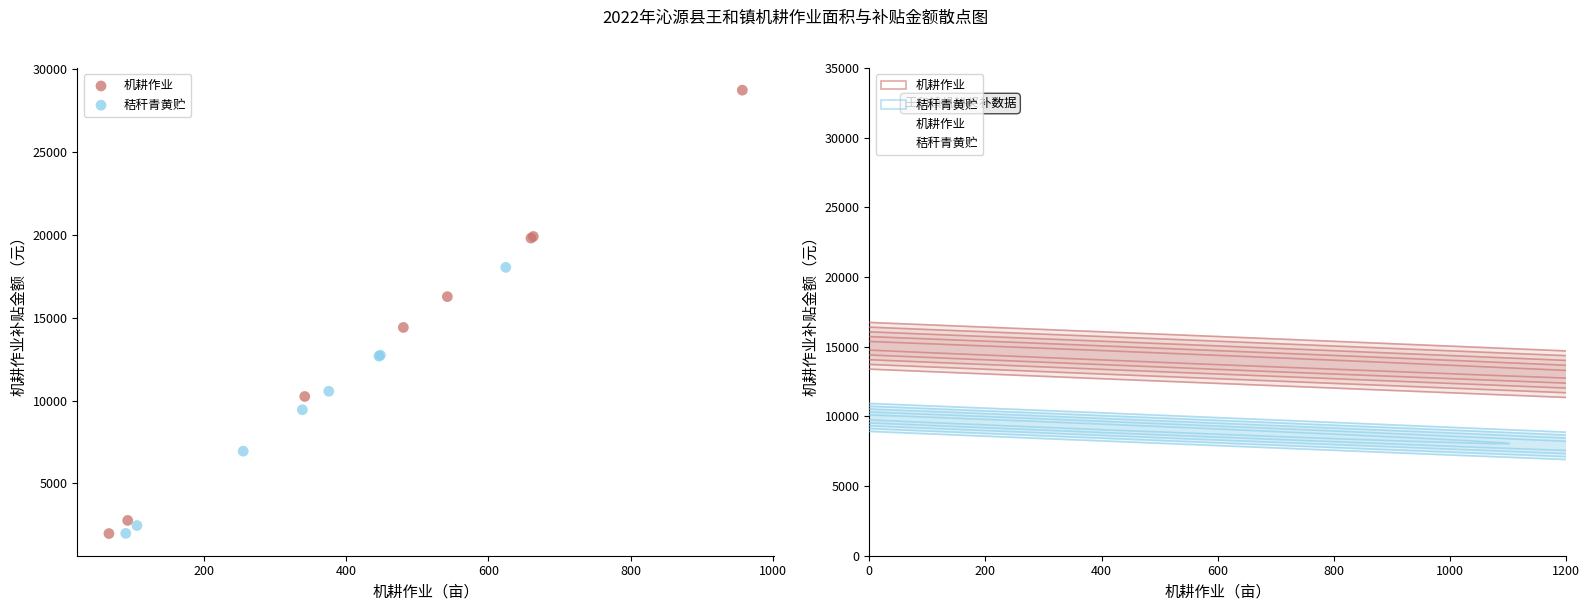

What are all the series names shown in the legend?

机耕作业, 秸秆青黄贮